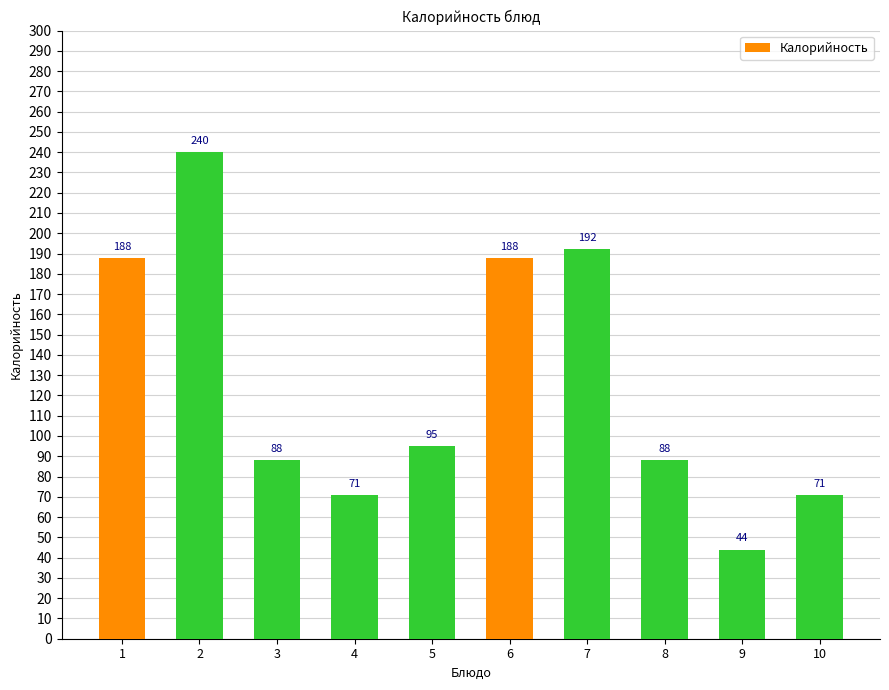

Where does the data first go above 95?

1